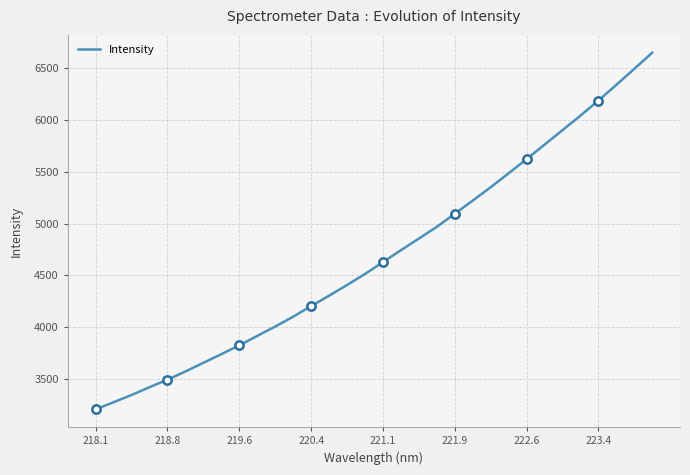

True or false: Intensity has a value of 3204.8 at 218.1.

True